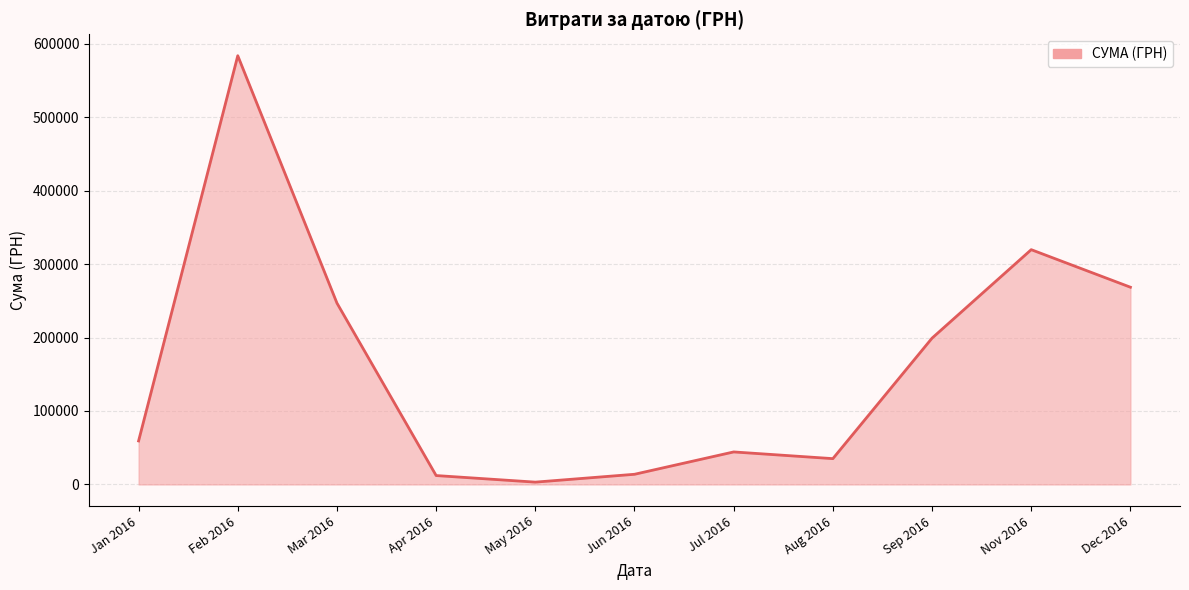

What is the change in value from Nov 2016 to Dec 2016?

-51105.5